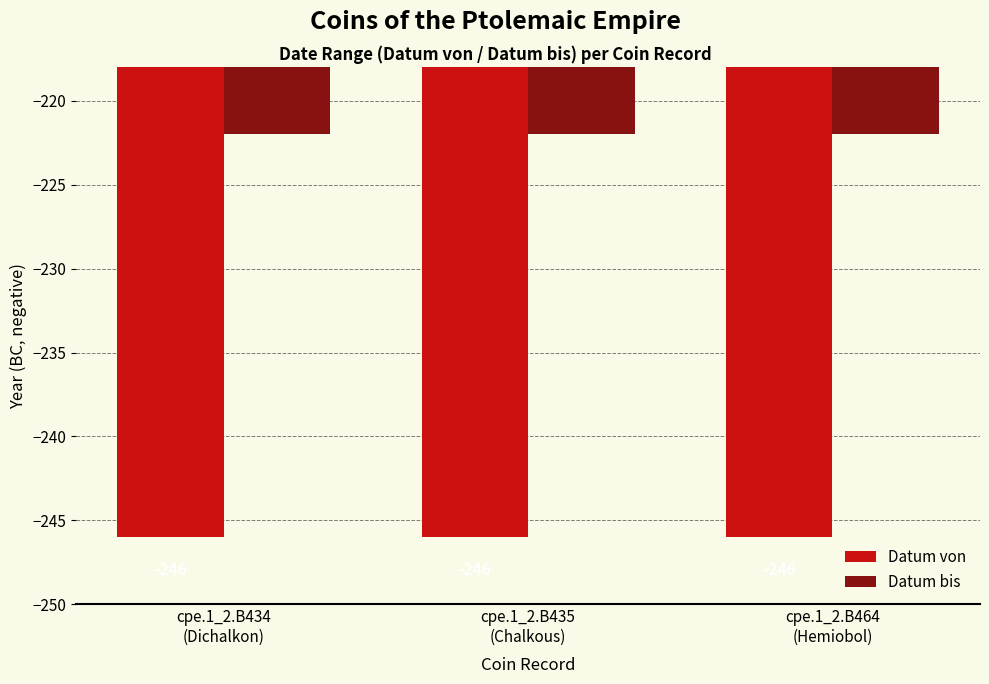

Where is Datum von nearest to the value -246?

cpe.1_2.B434
(Dichalkon)